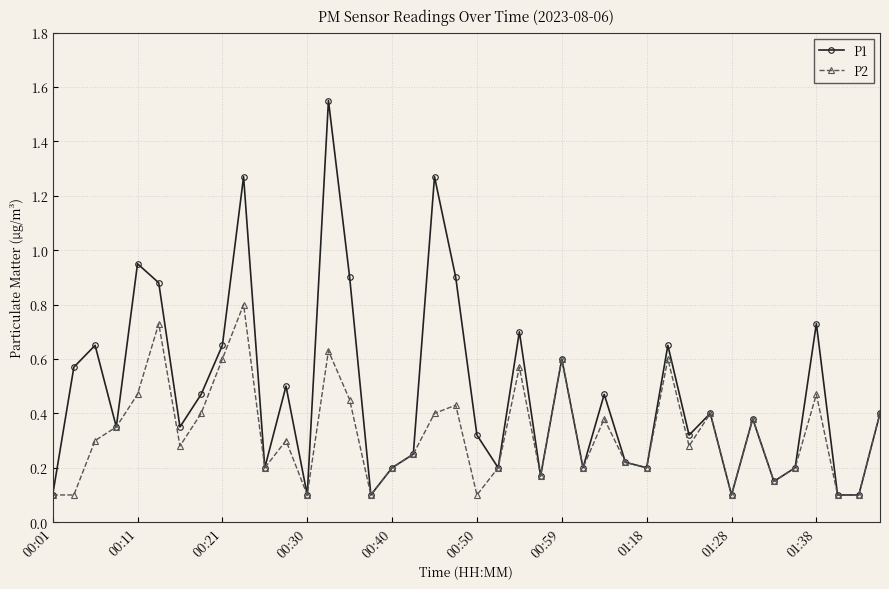

Rank the series by their maximum value, from lowest to highest.

P2, P1